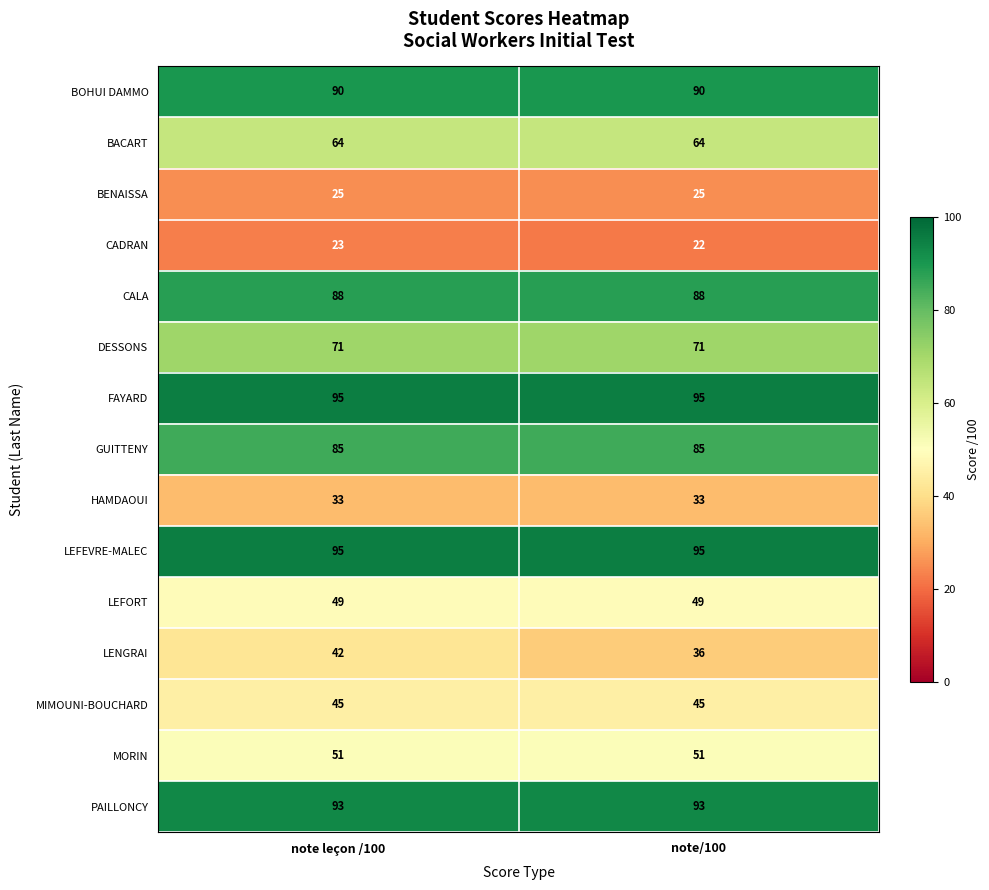

True or false: LENGRAI has a value of 66 at note leçon /100.

False